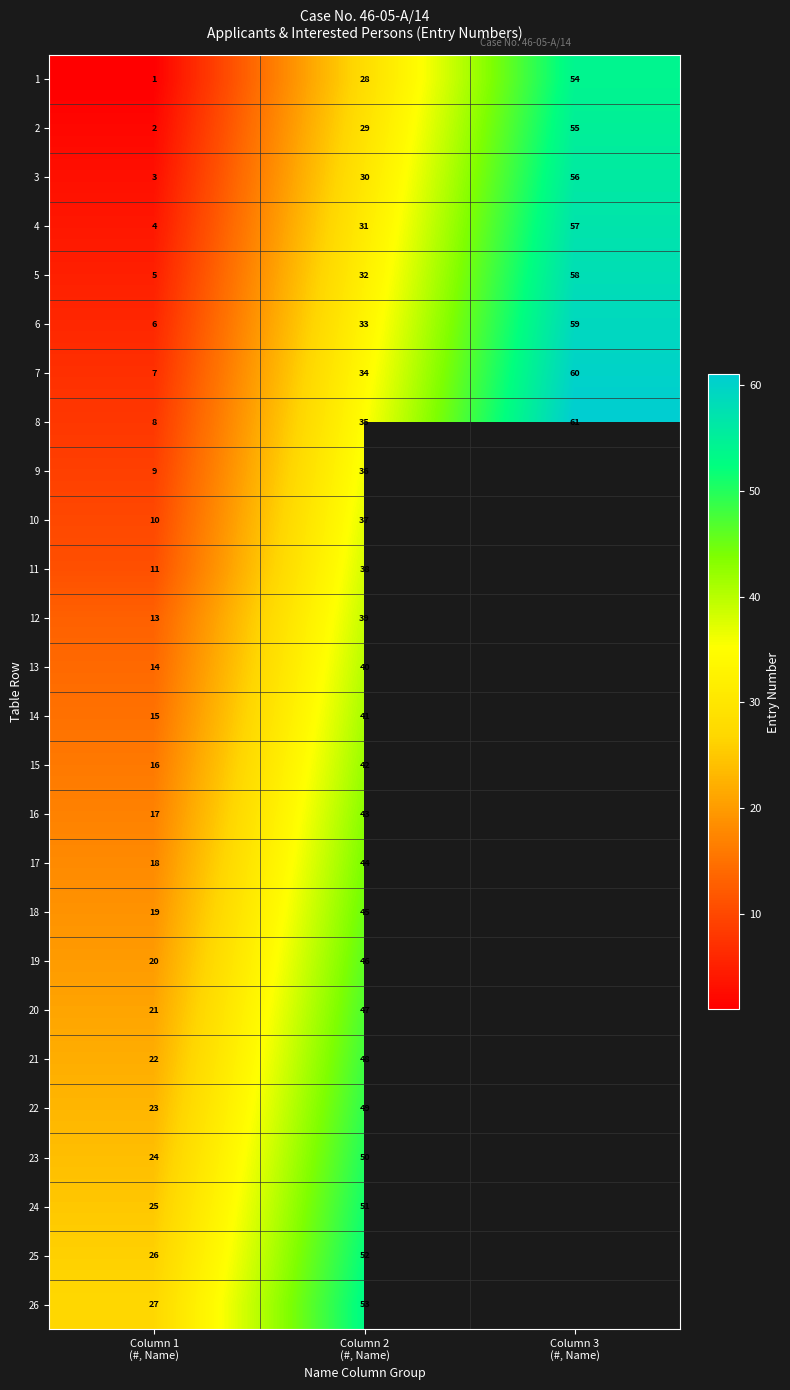

Count the 8 values in the range 8 to 61.

3